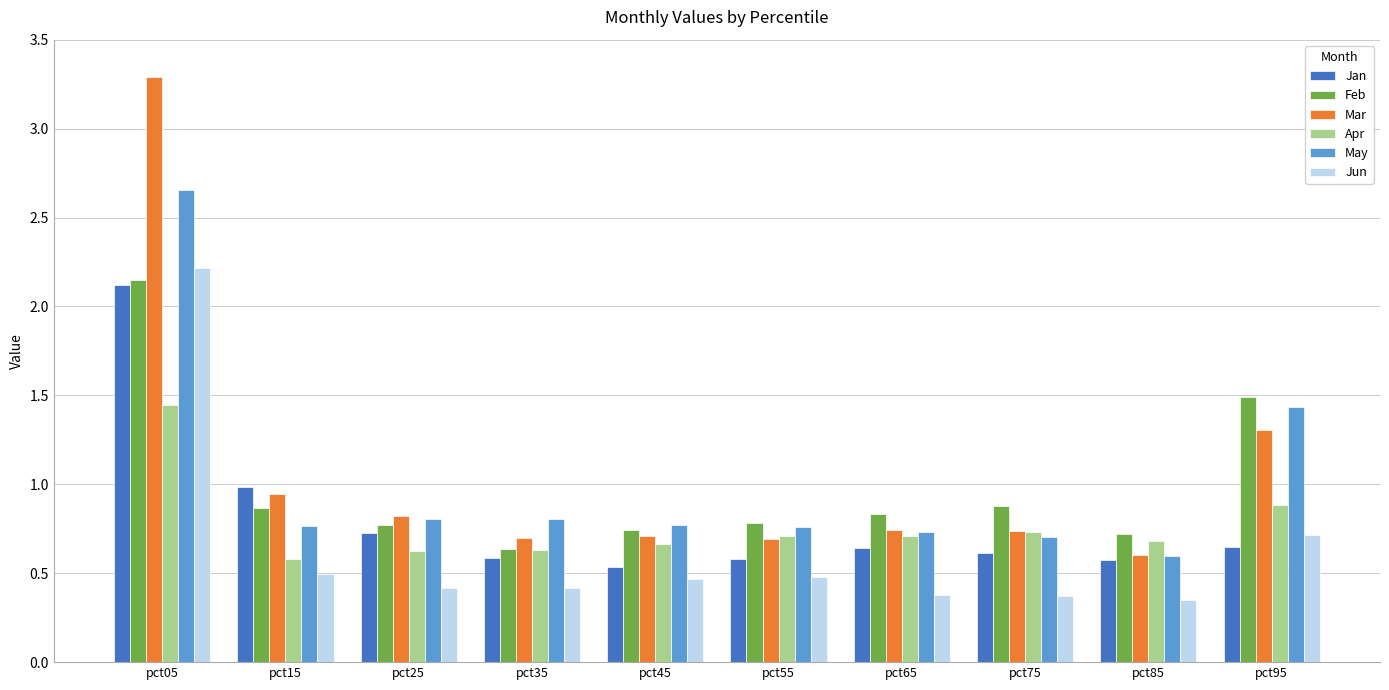

What is the difference between the Jun values at pct25 and pct05?

1.8